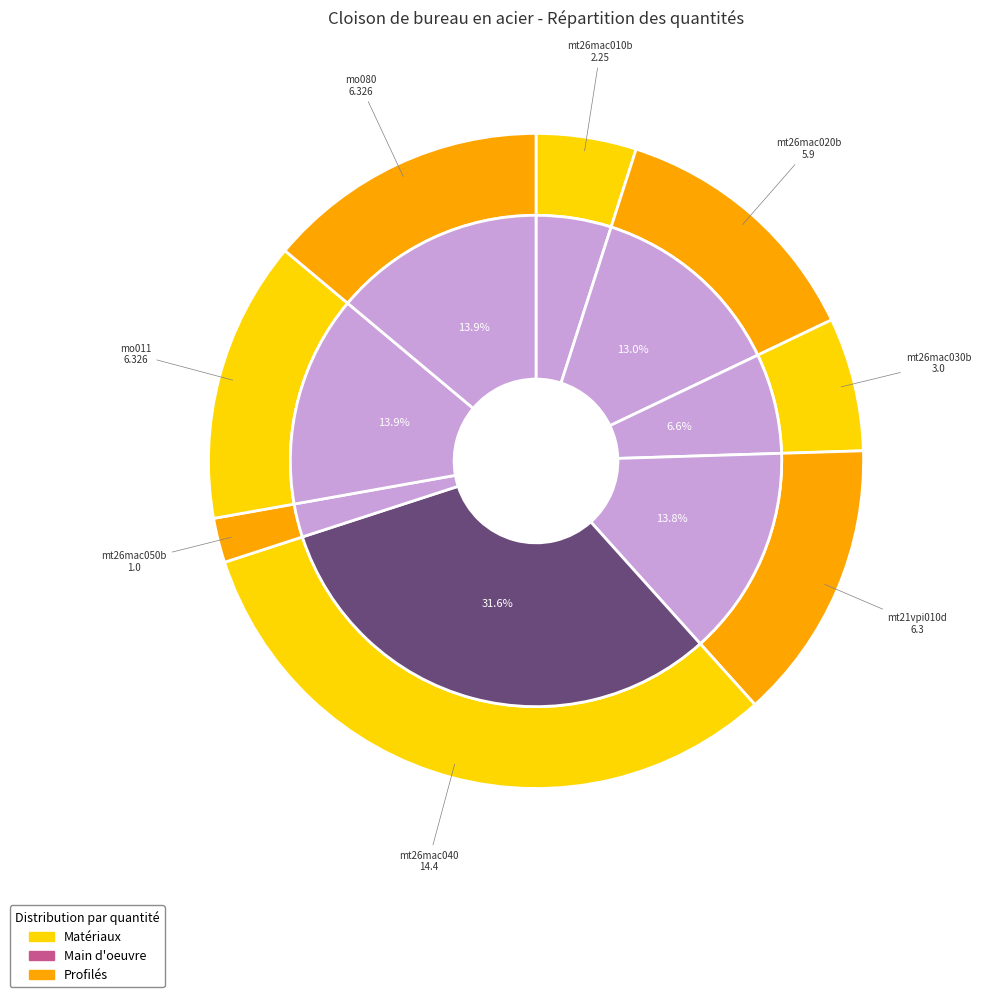

What is the smallest slice in the pie chart?

mt26mac050b